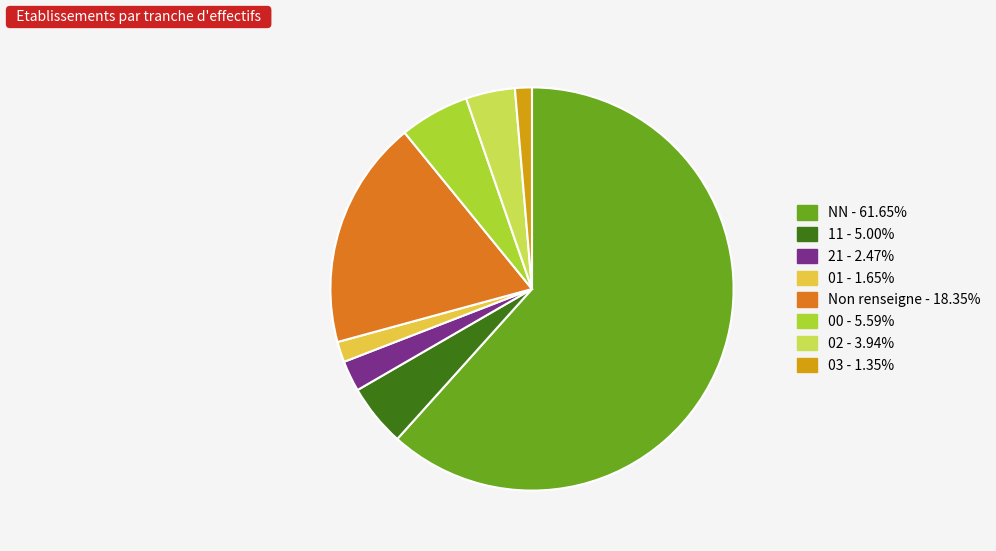

Does any single category account for the majority?

Yes